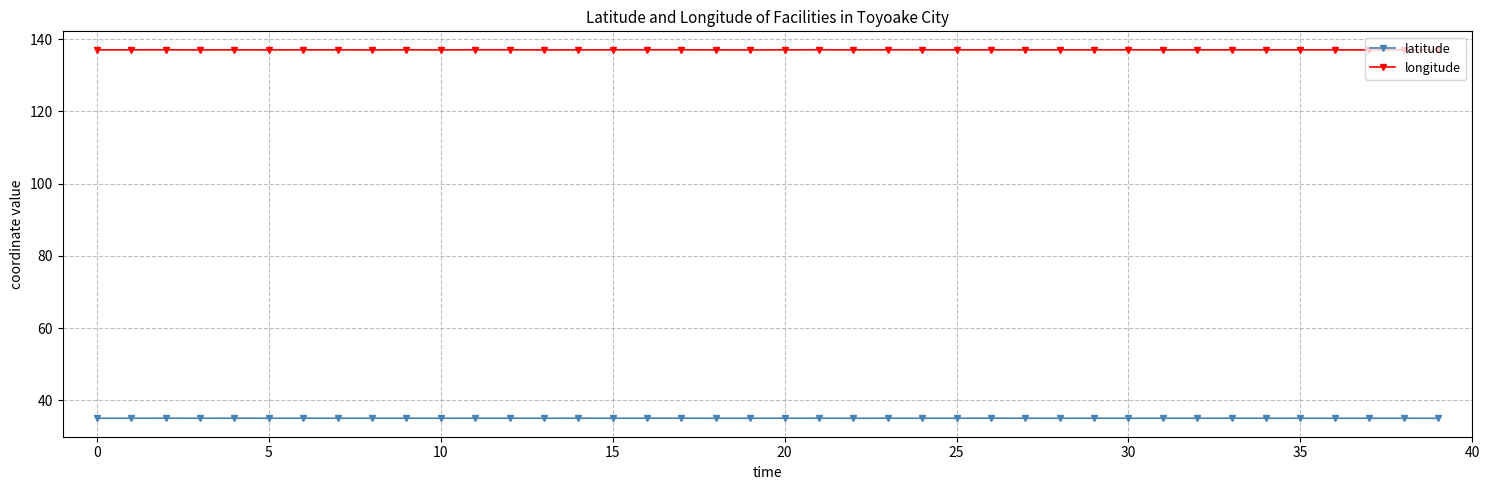

At how many categories does at least one series exceed 118?

40